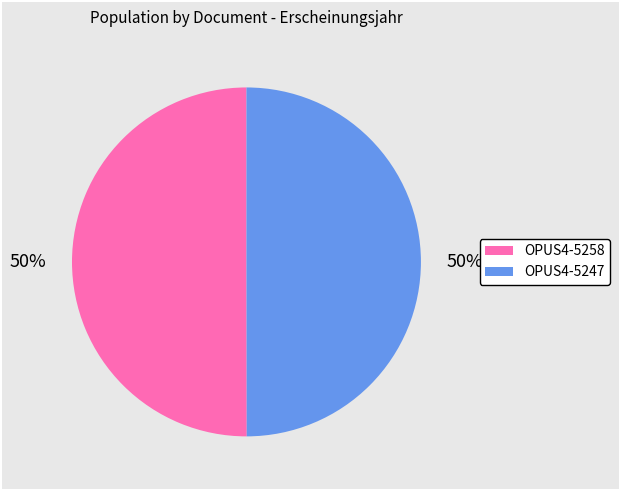

To the nearest percent, what portion does OPUS4-5258 represent?

50%